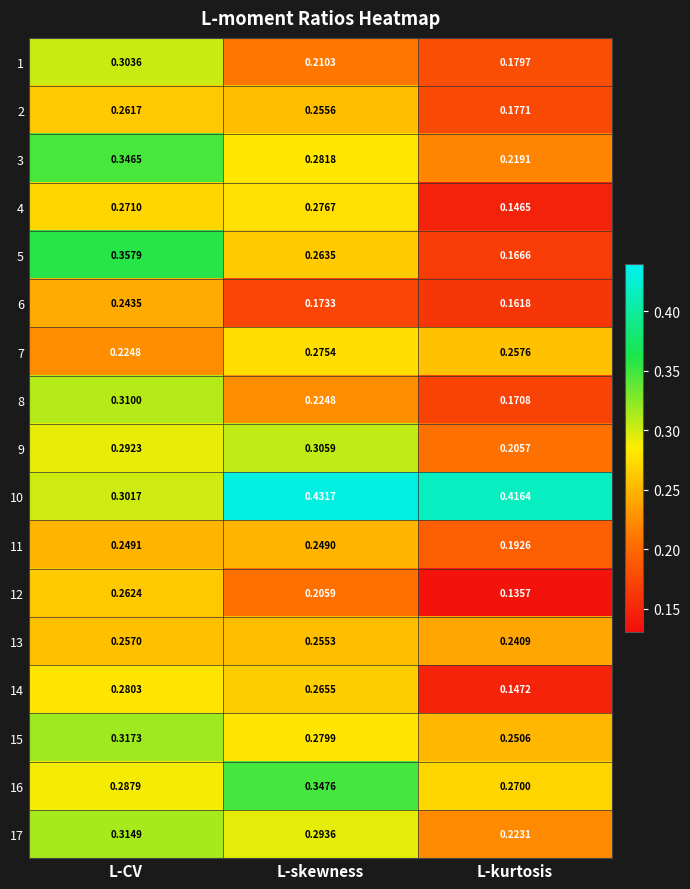

Rank the categories by 9 value from highest to lowest.

L-skewness, L-CV, L-kurtosis